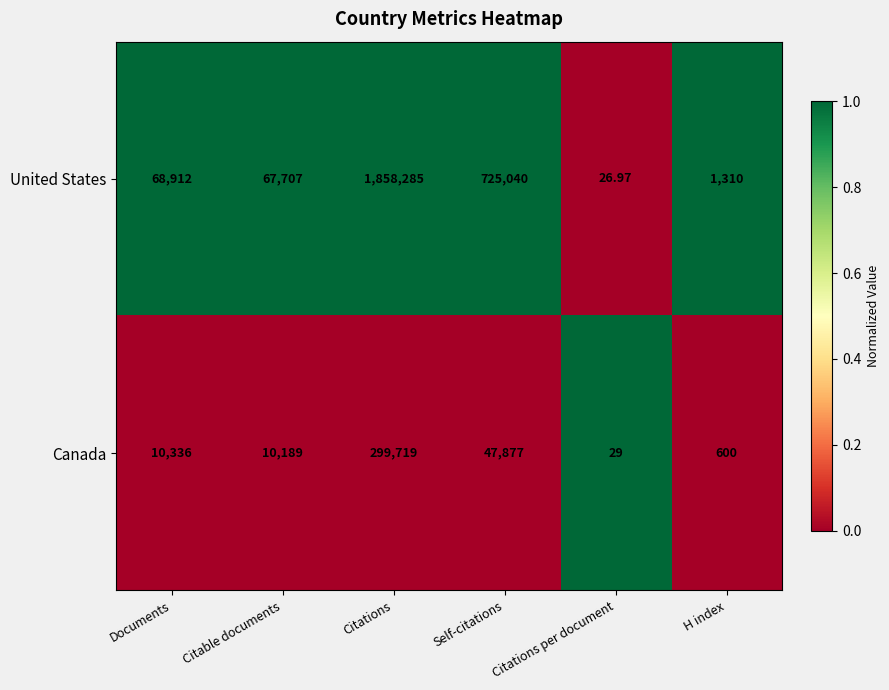

At which category does the chart reach its peak across all series?

Citations